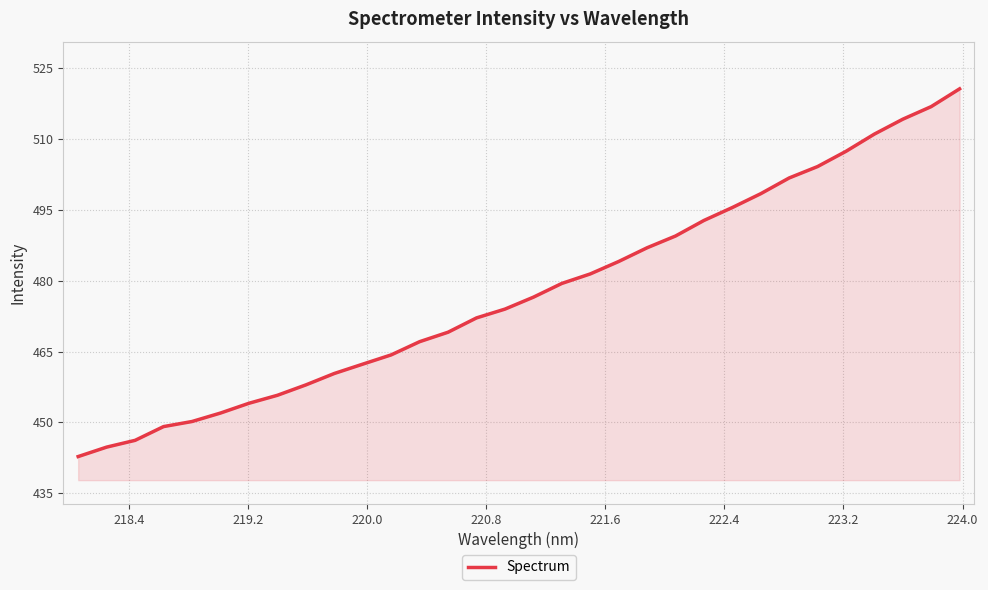

How many values are below 476?

16